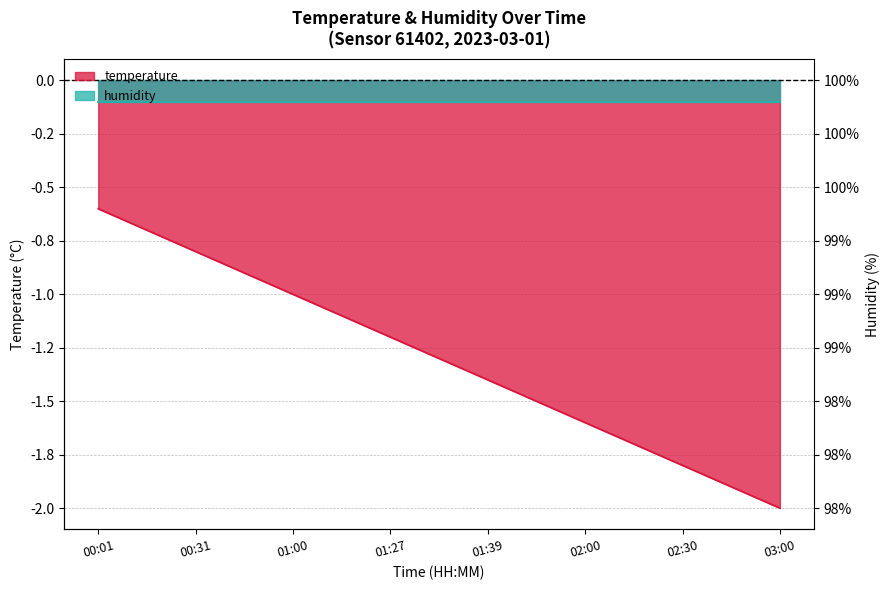

Rank the categories by value from lowest to highest.

03:00, 02:45, 02:30, 02:15, 02:00, 01:50, 01:39, 01:34, 01:27, 01:15, 01:00, 00:46, 00:31, 00:16, 00:01